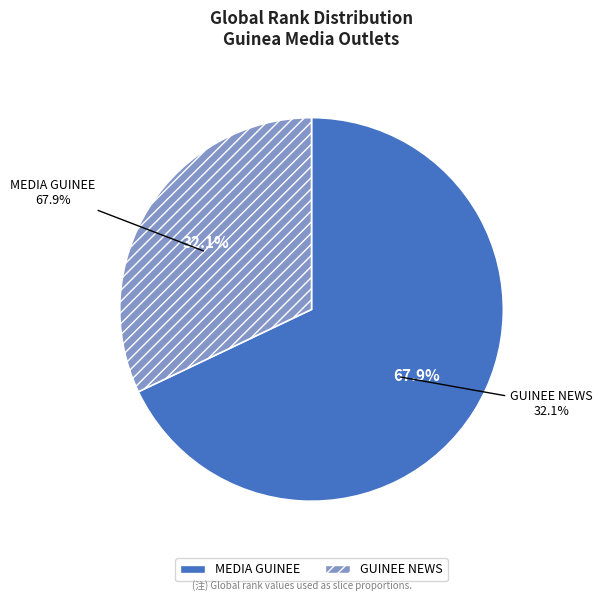

What is the ratio of the value at GUINEE NEWS to the value at MEDIA GUINEE?

0.5